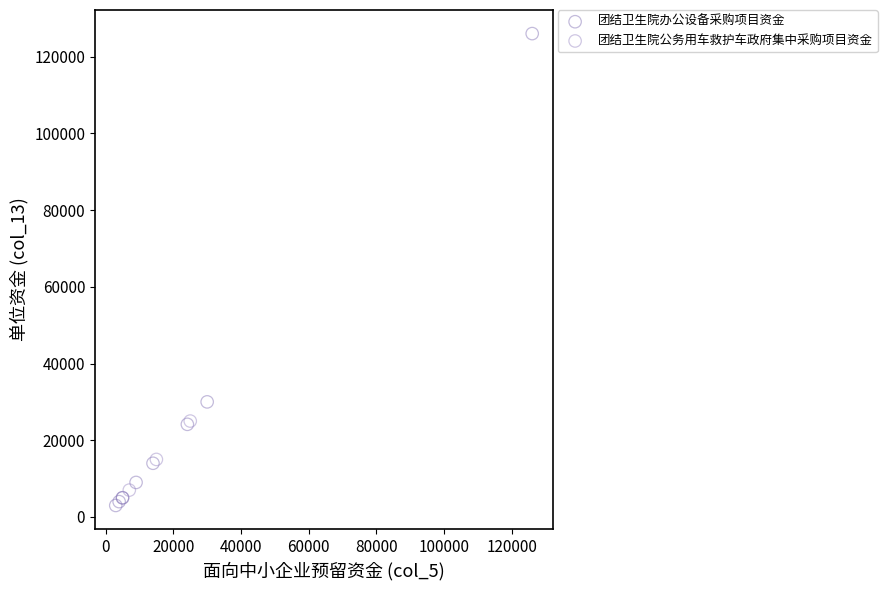

Which series reaches the maximum Y coordinate?

团结卫生院办公设备采购项目资金